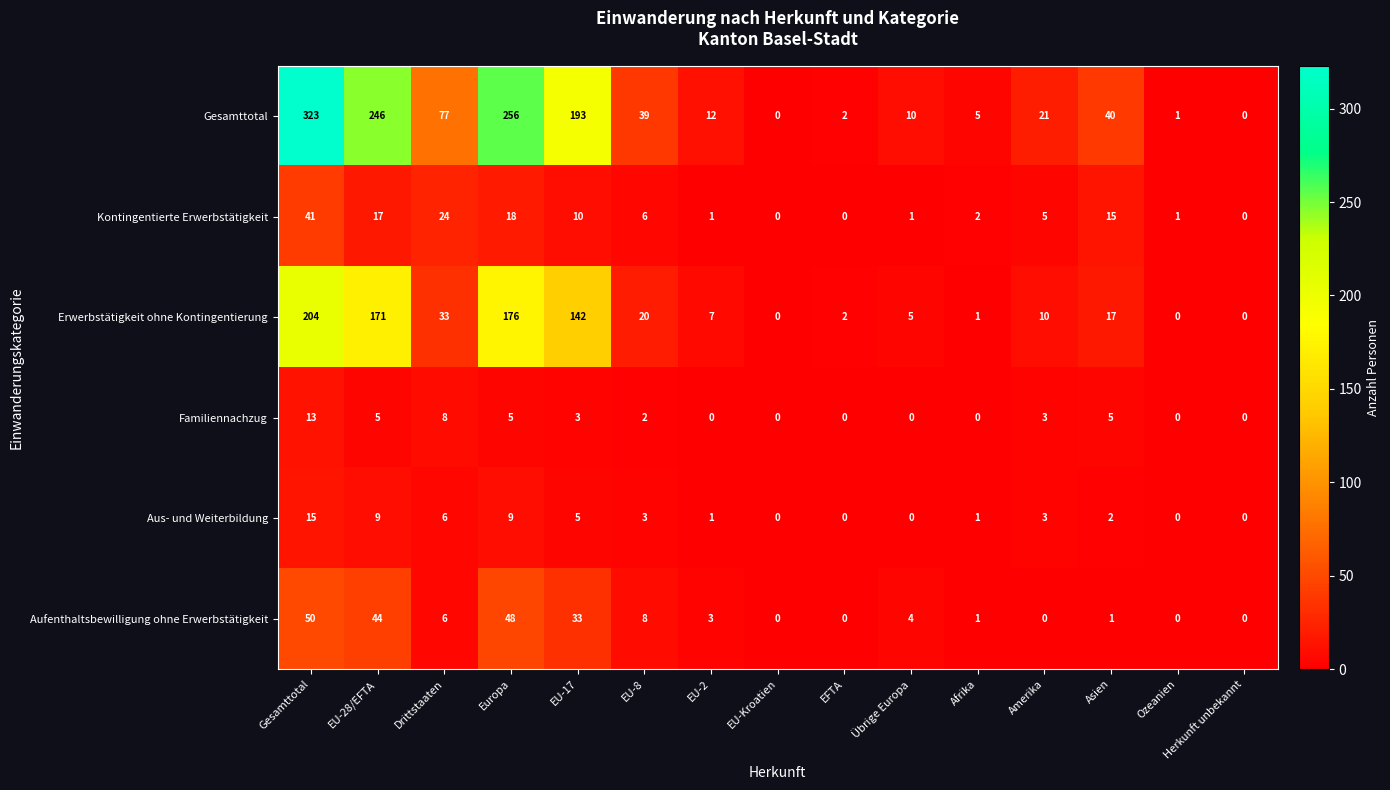

Which label corresponds to the largest value in the chart?

Gesamttotal